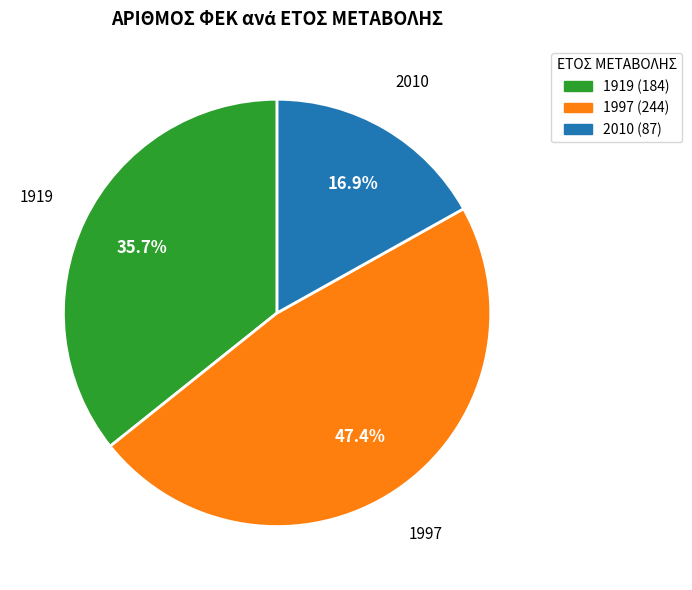

Count the number of slices in the pie.

3